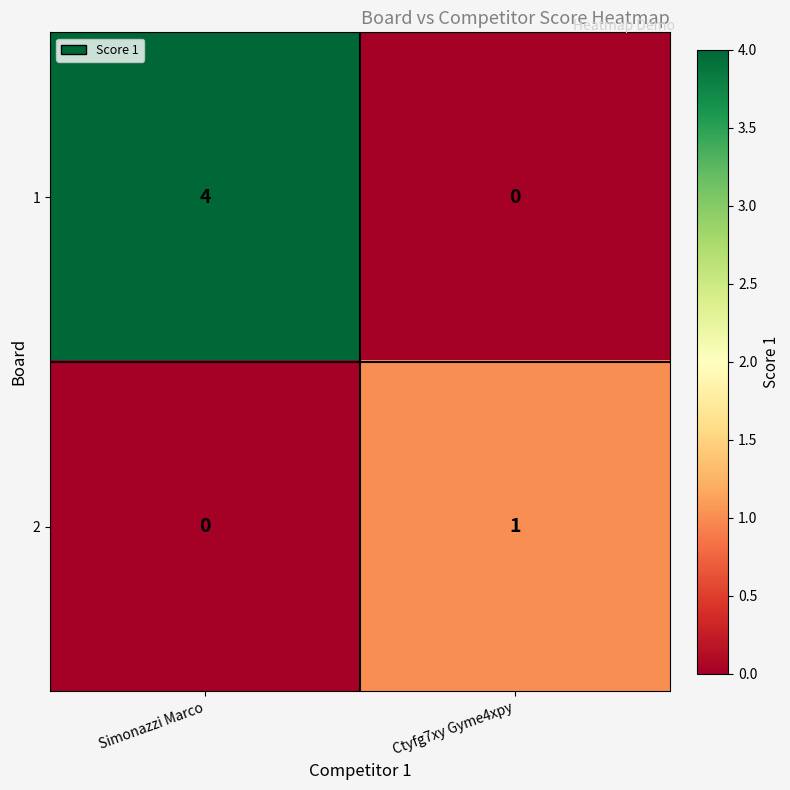

Which category has the highest value across all series?

Simonazzi Marco